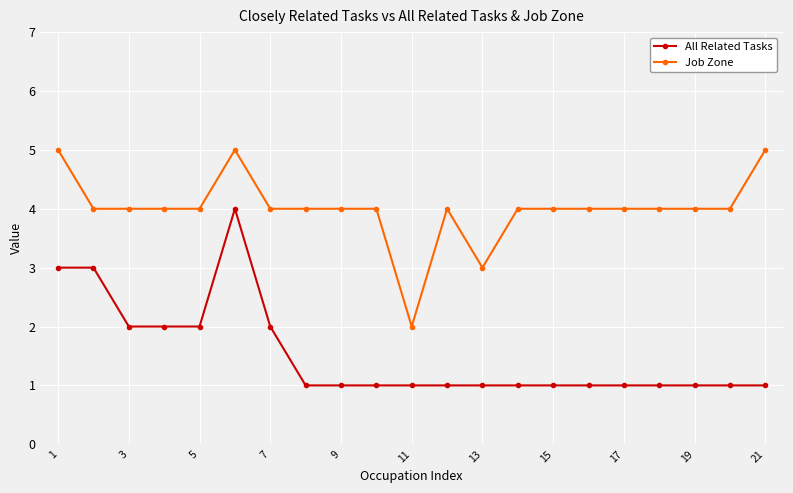

Which series has the largest total across all categories?

Job Zone